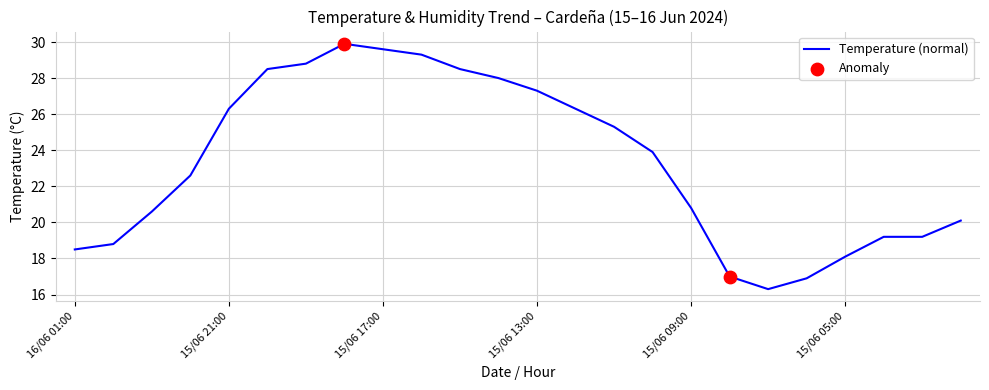

What is the difference between the maximum and minimum values?

13.6